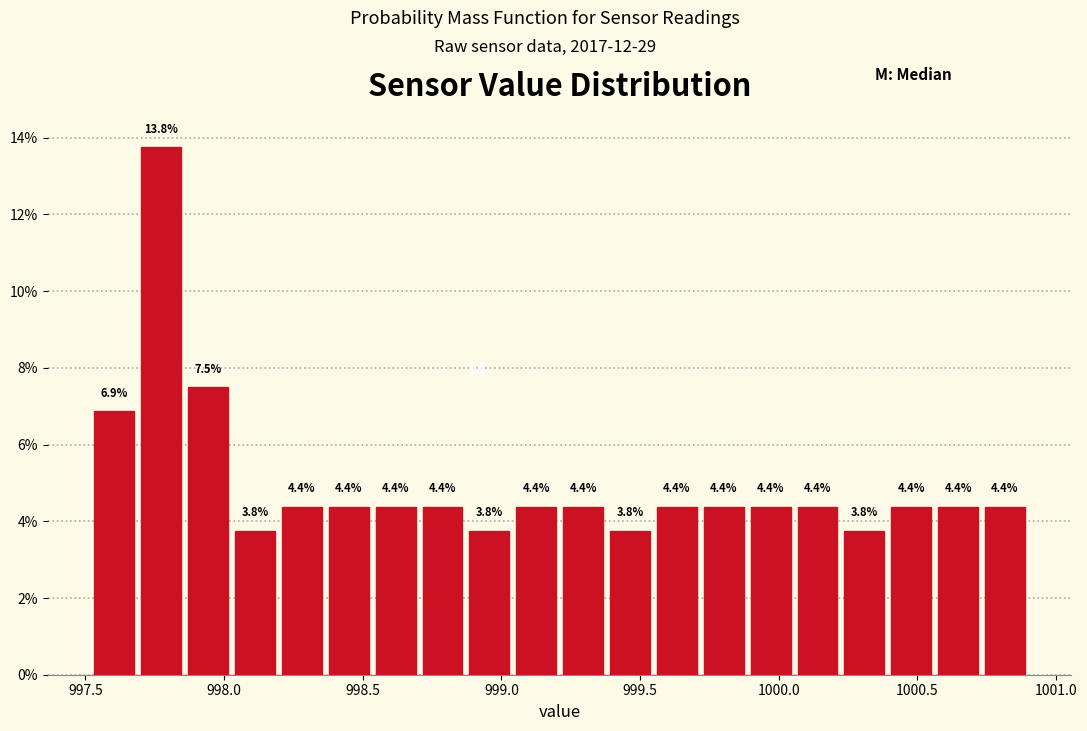

Read against the x-axis, roughly where is the centre of the tallest bar?

997.75